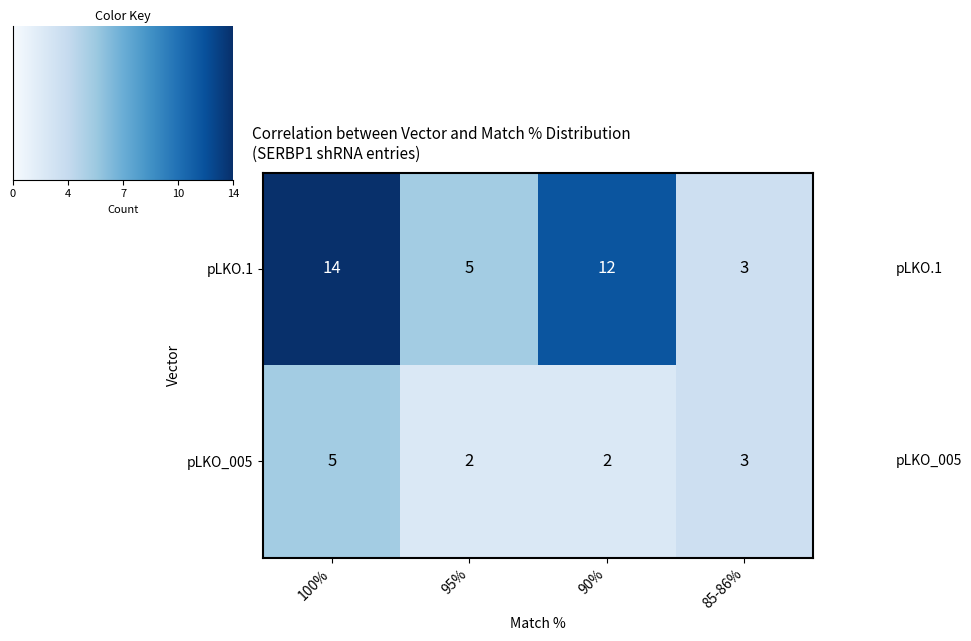

True or false: pLKO_005 has a value of 5 at 100%.

True